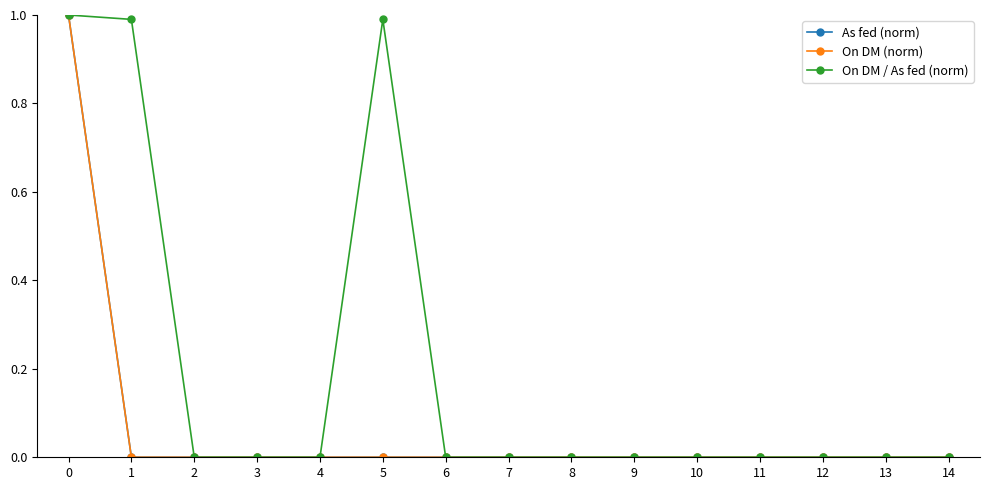

List the labels in order of On DM (norm) value, largest first.

0, 1, 5, 2, 3, 4, 6, 7, 8, 9, 10, 11, 12, 13, 14